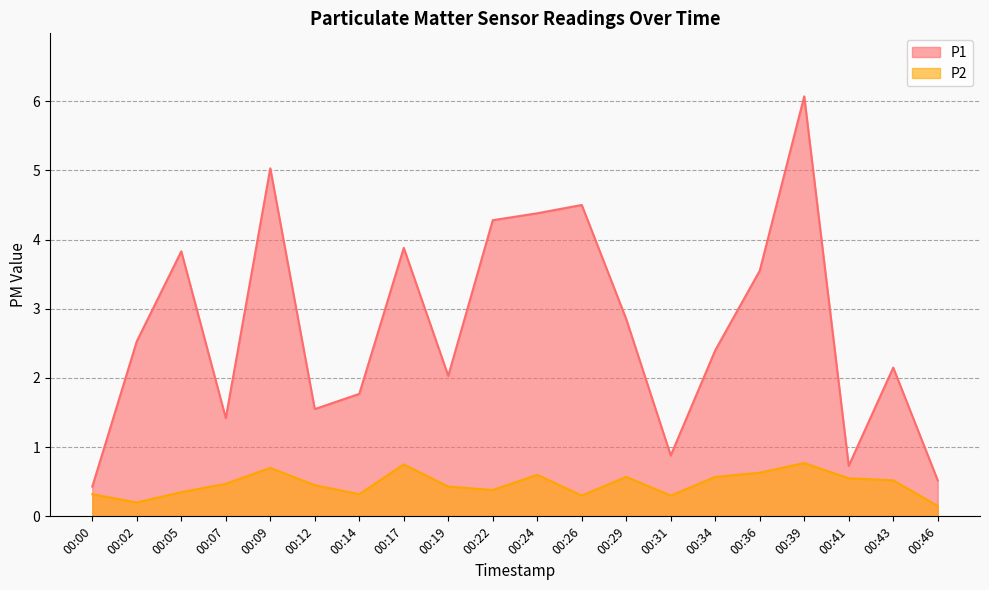

How many lines are shown in the chart?

2